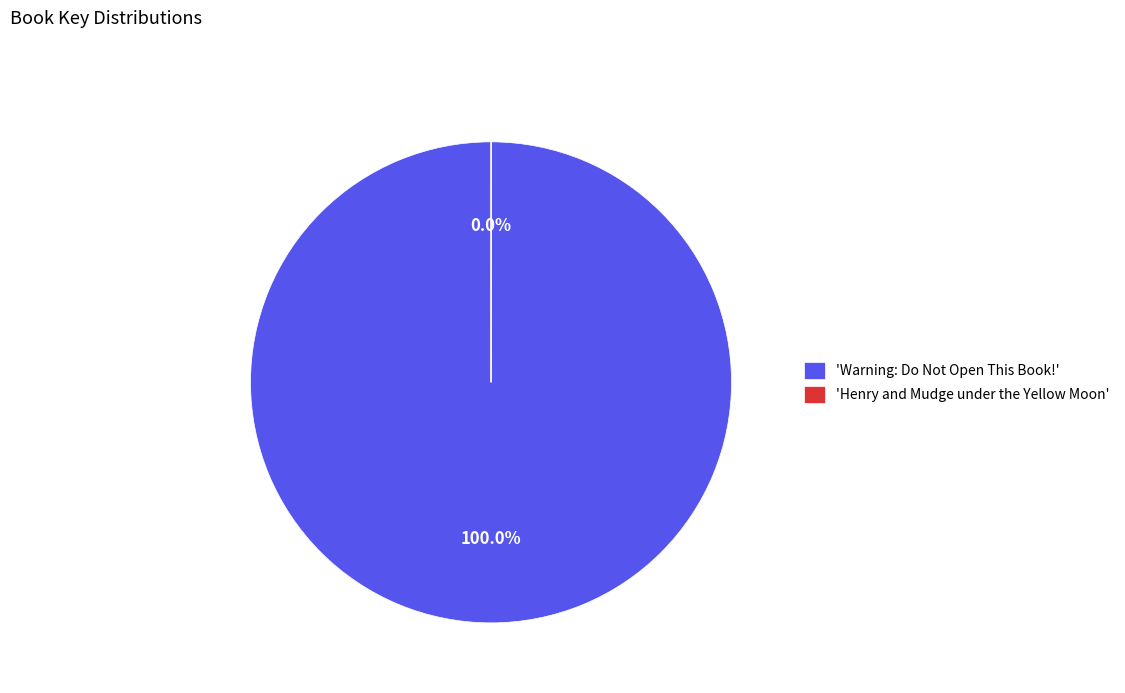

Is there any slice that represents more than half of the pie?

Yes